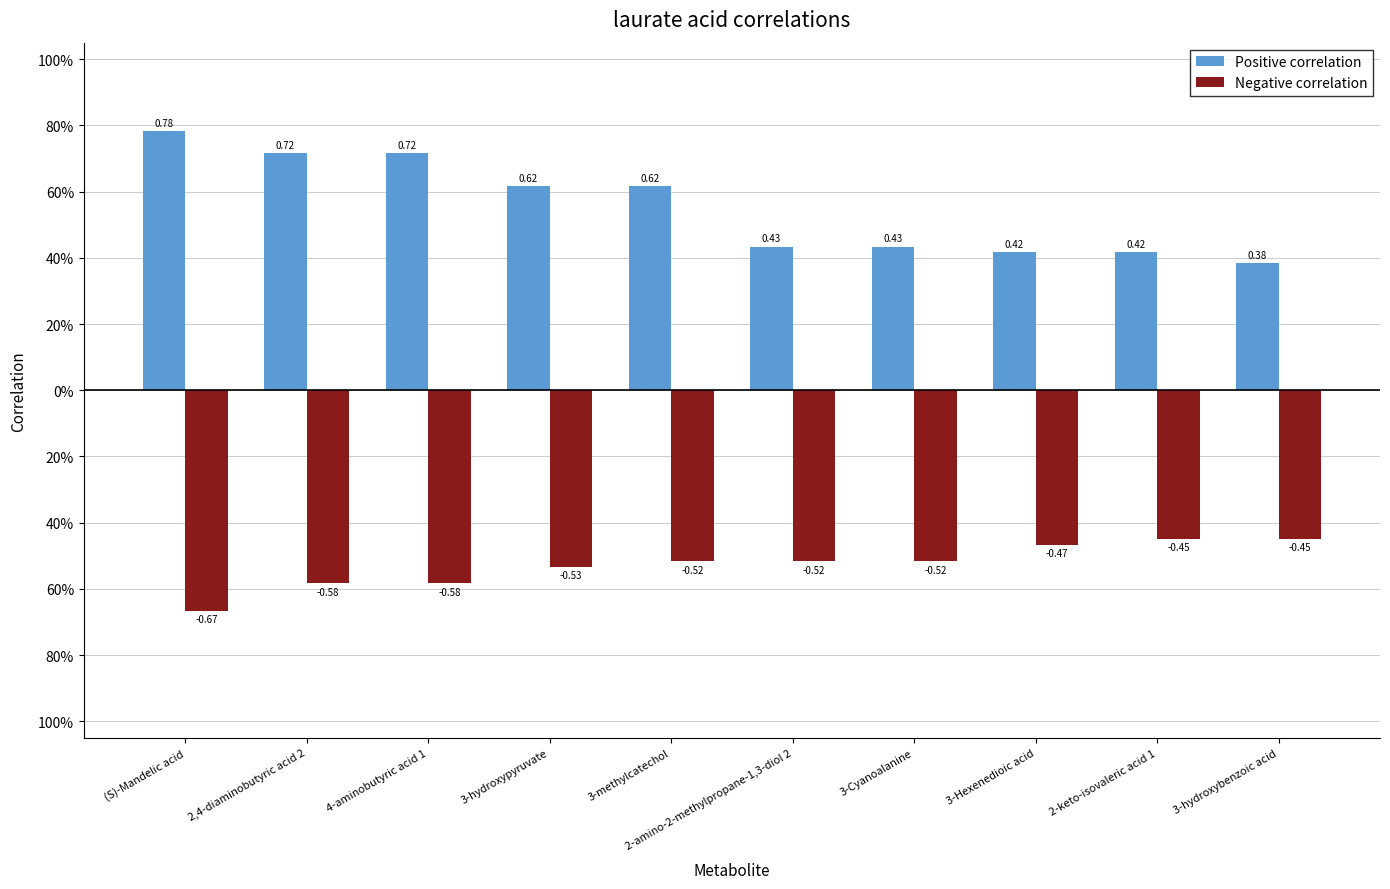

Are the bars grouped side by side (vs. stacked)?

Yes